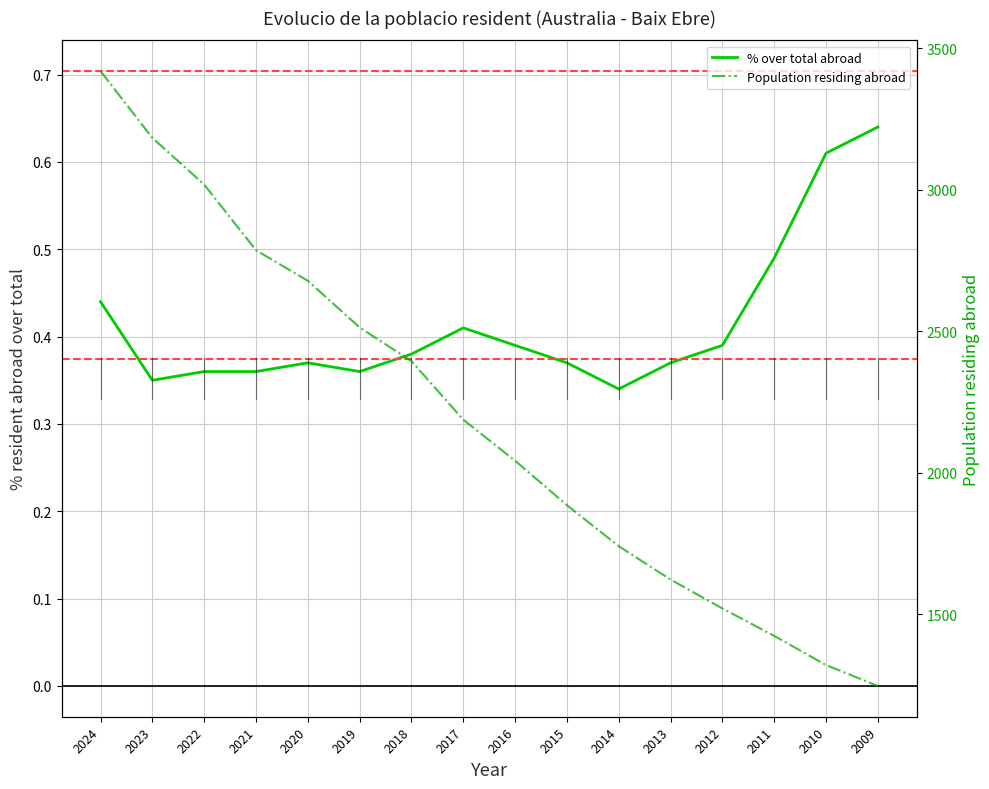

What is the difference between the Population residing abroad values at 2009 and 2022?

1772.0